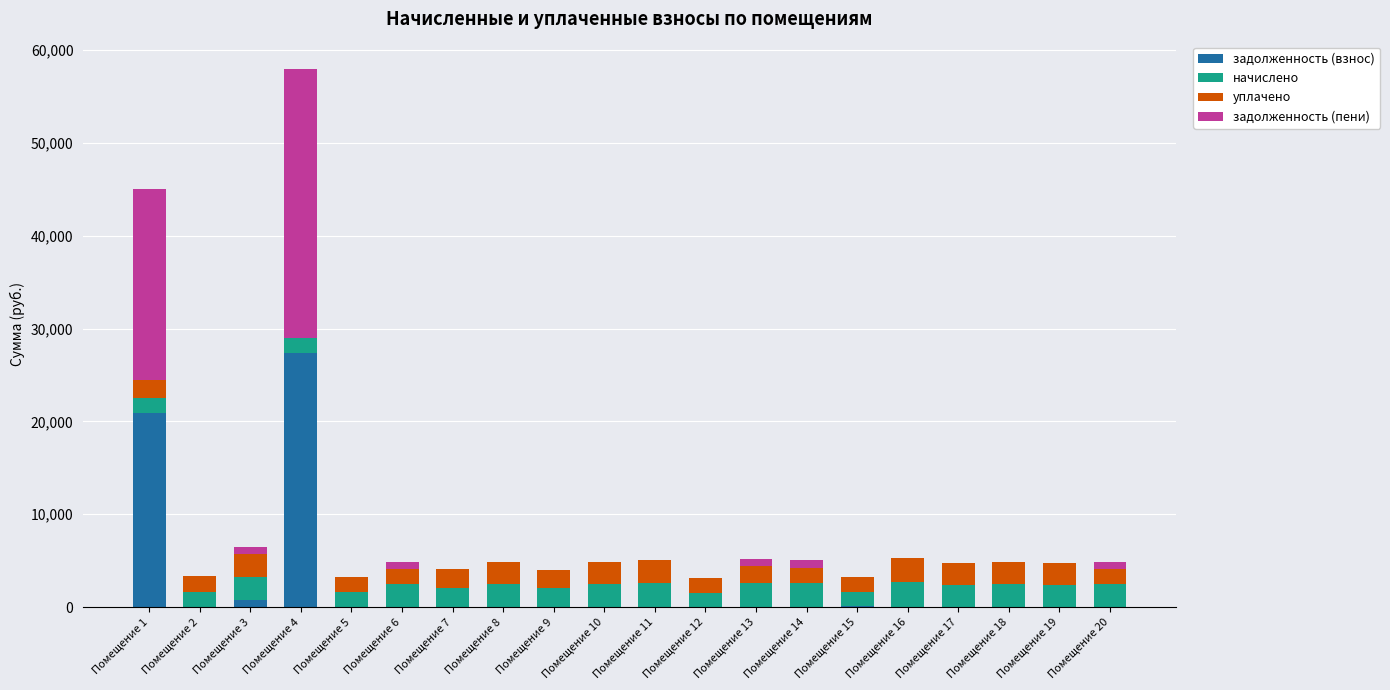

At which label is задолженность (взнос) closest to 13702?

Помещение 1